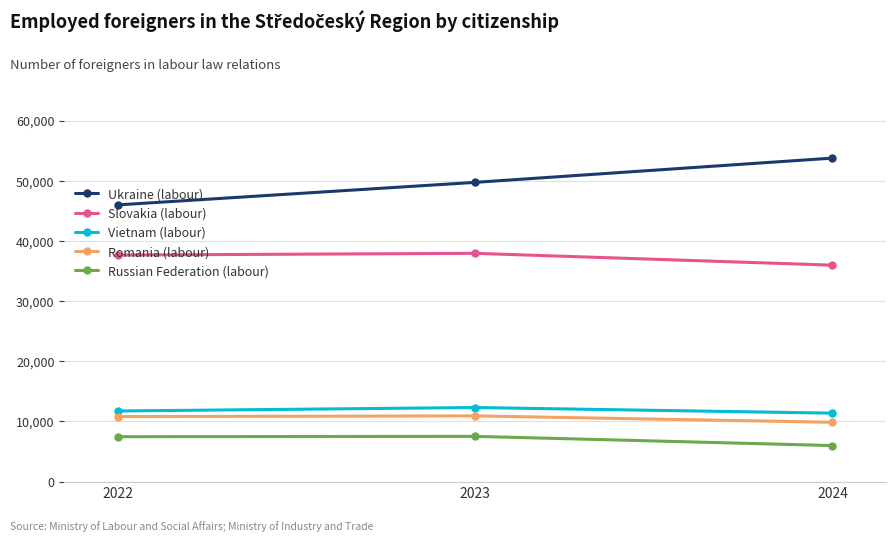

What is the spread (max minus min) of values at 2023?

42209